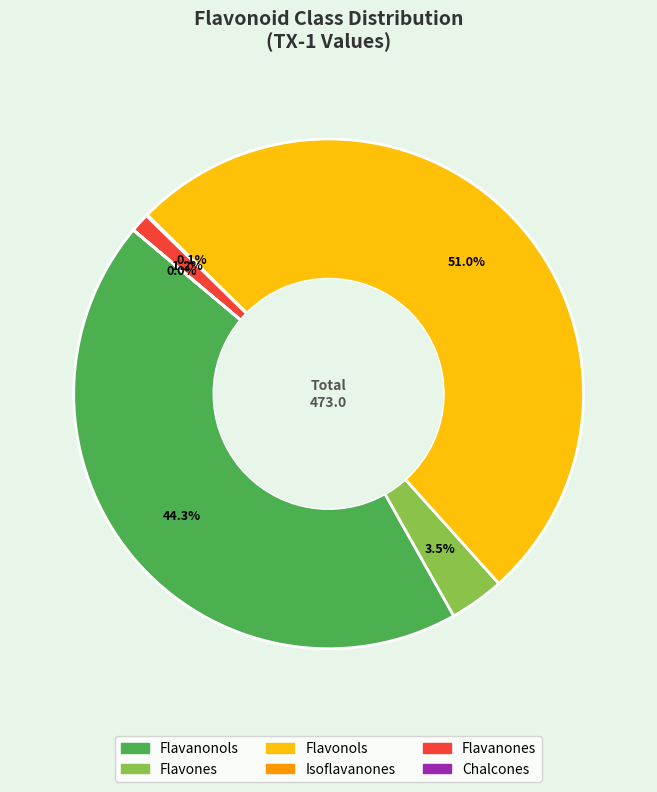

To the nearest percent, what is the average slice percentage?

17%